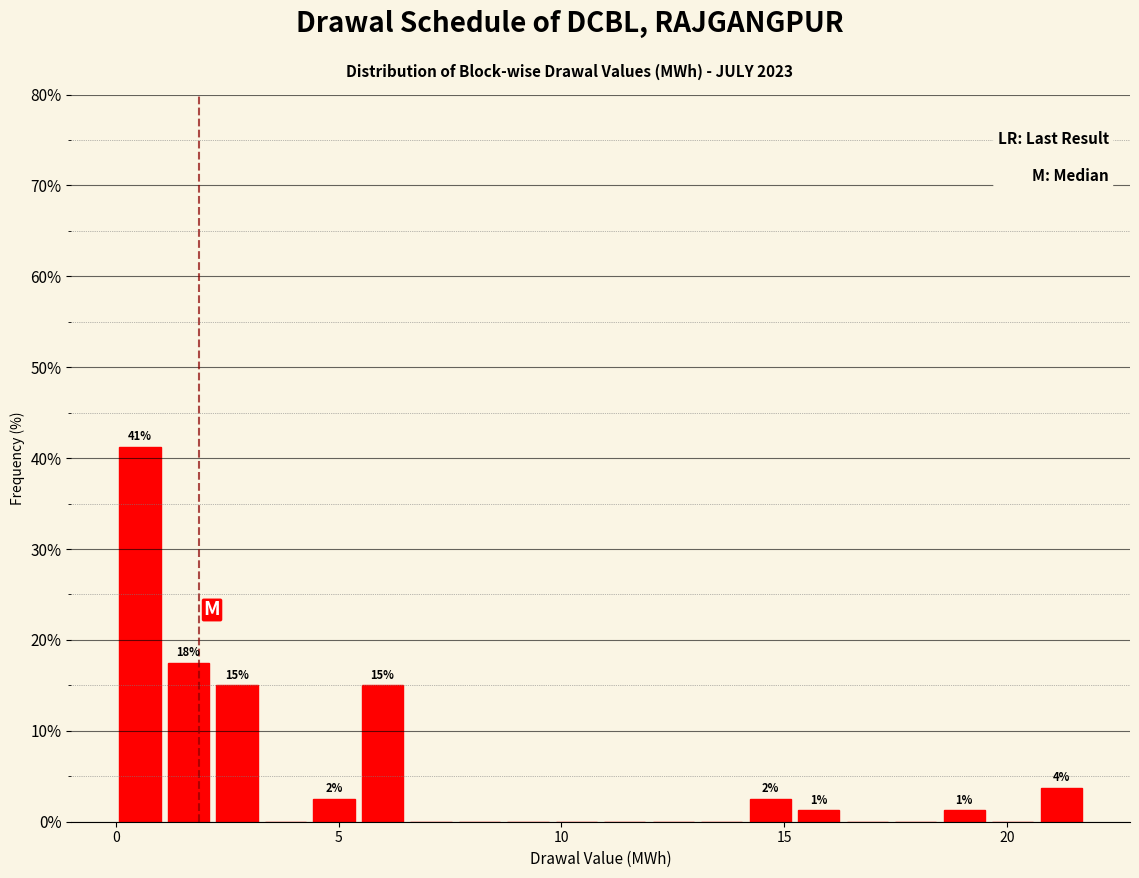

Around what value on the x-axis is the tallest bar? Give the approximate position of its centre, as read against the axis.

0.5